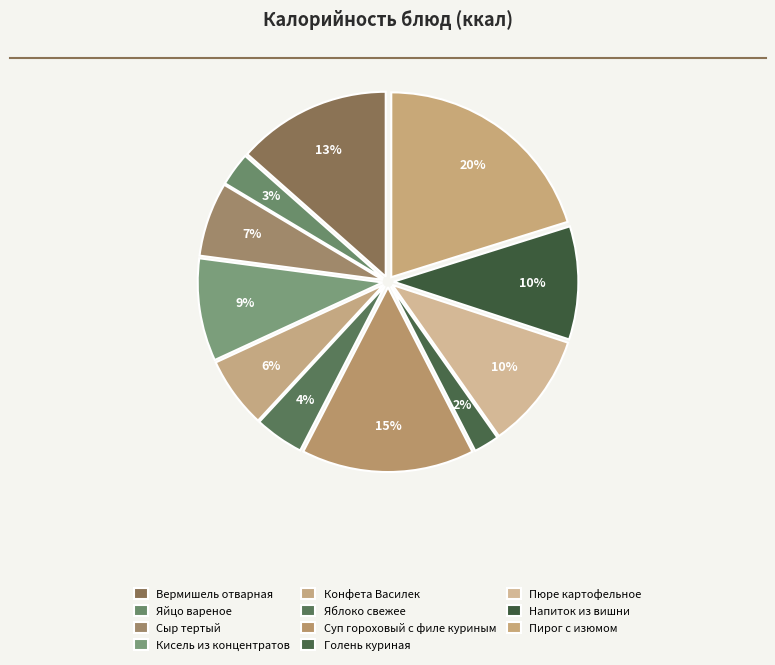

What percentage is the Кисель из концентратов slice, to the nearest percent?

9%